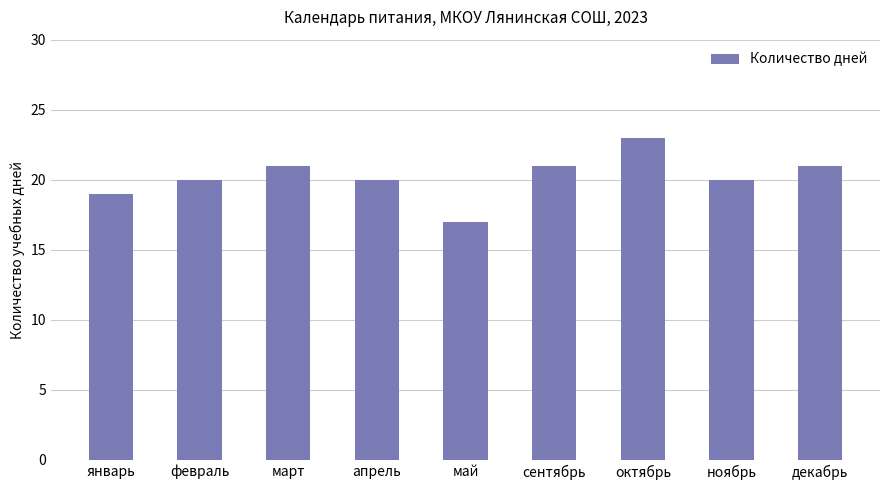

How many series are shown in this chart?

1